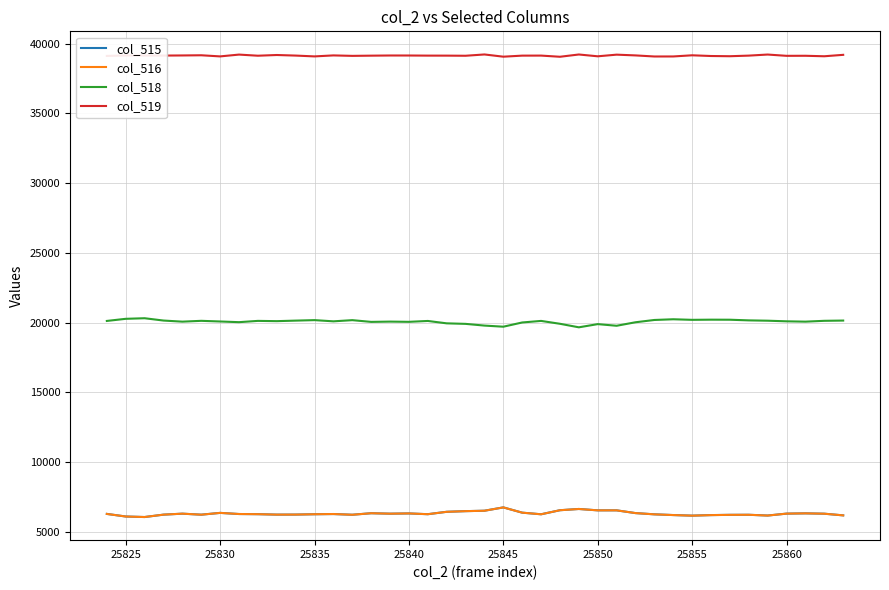

True or false: col_518 and col_516 intersect in this chart.

False